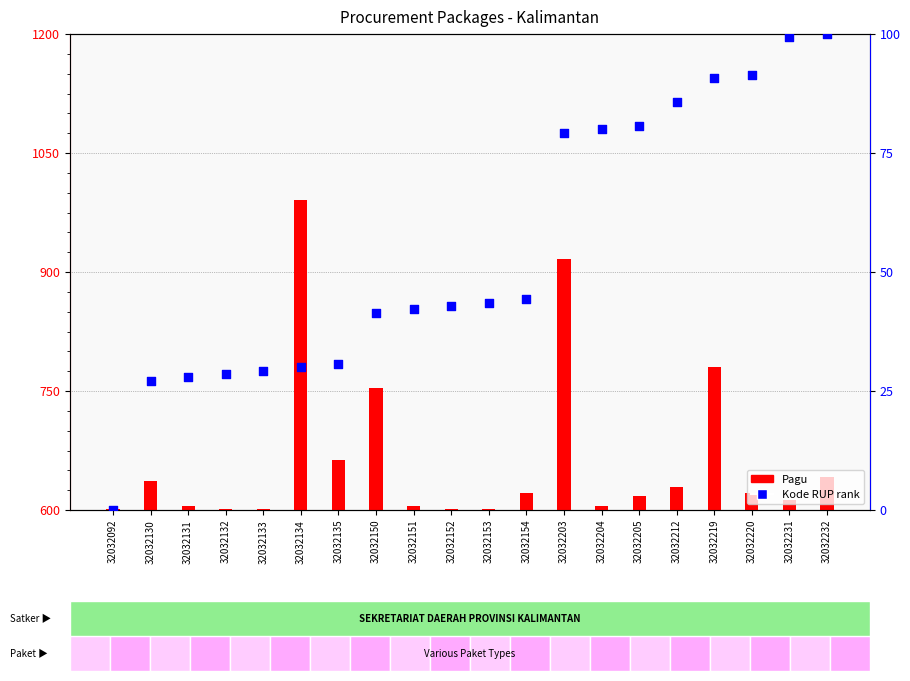

Is the value of Pagu at 32032204 greater than the value of Kode RUP rank at 32032133?

No